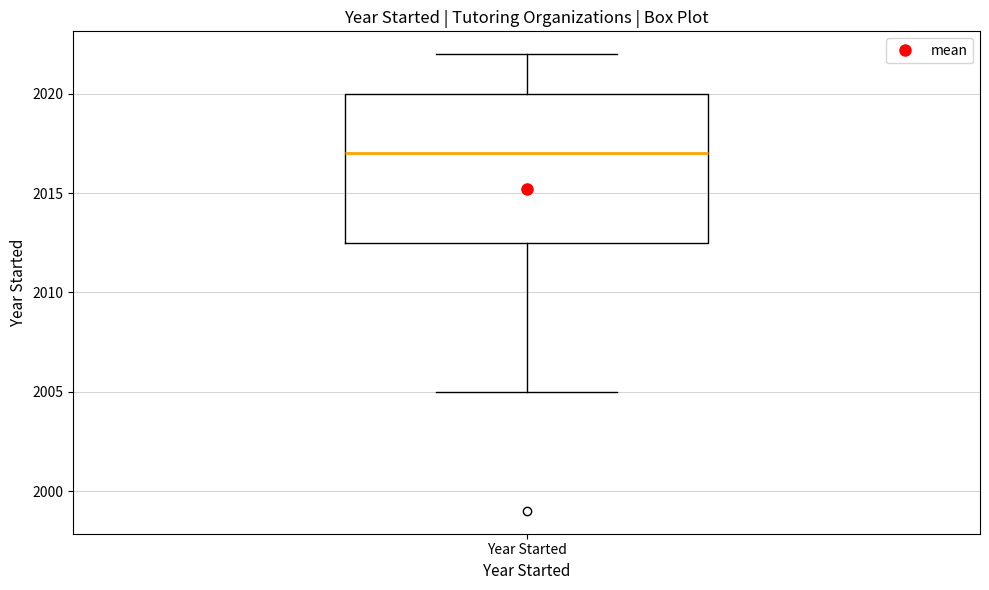

Where does the upper whisker of the box for Year Started end on the y-axis? The values are not printed on the chart, so give them approximately, as read against the axis.

2022.0